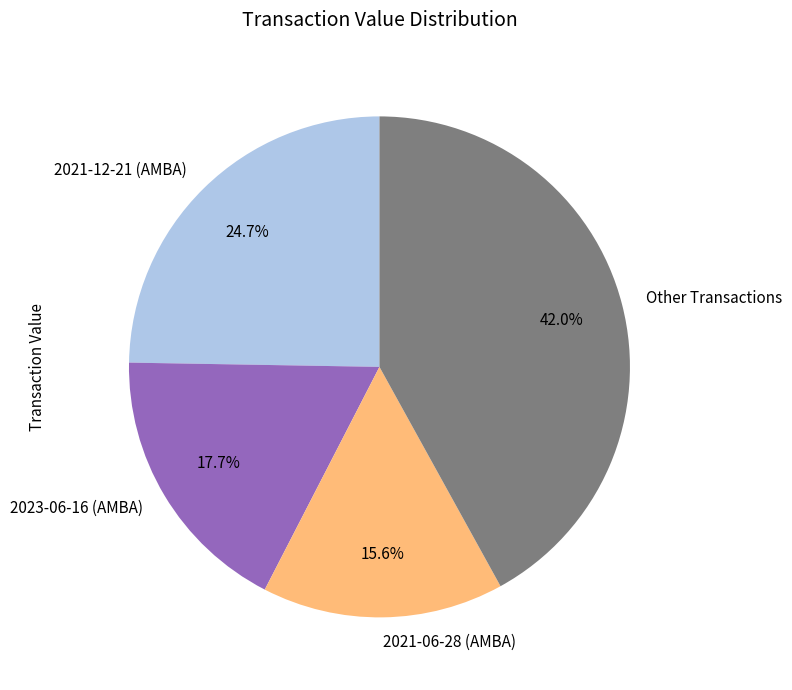

Is there a majority slice in this chart?

No